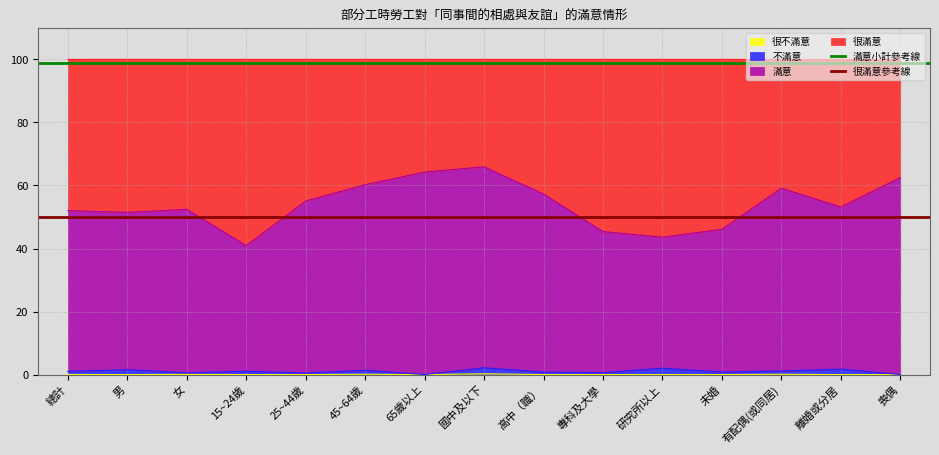

The 很滿意參考線 series shows 50 at 總計. True or false?

True